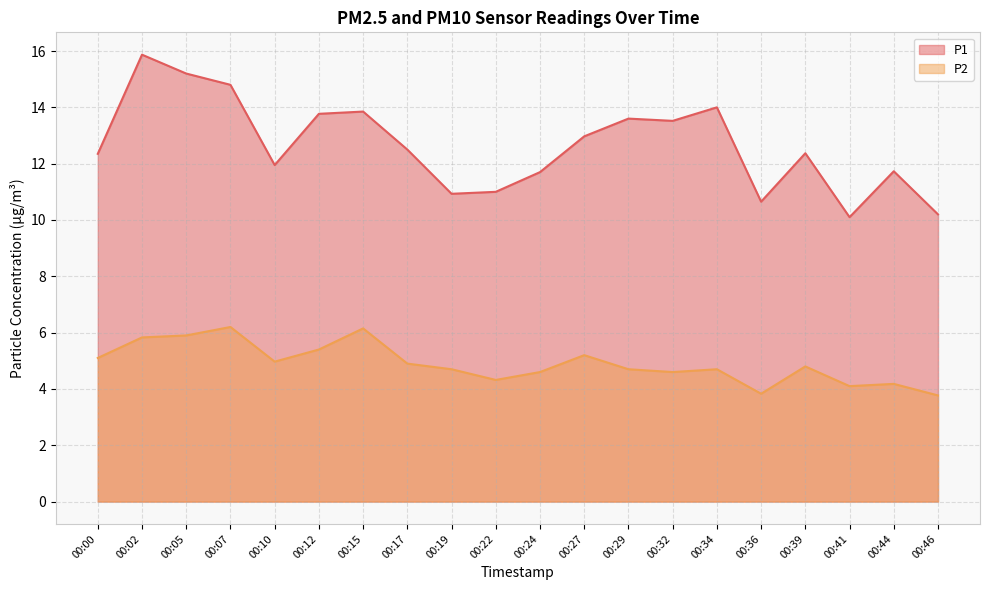

True or false: P1 and P2 intersect in this chart.

False